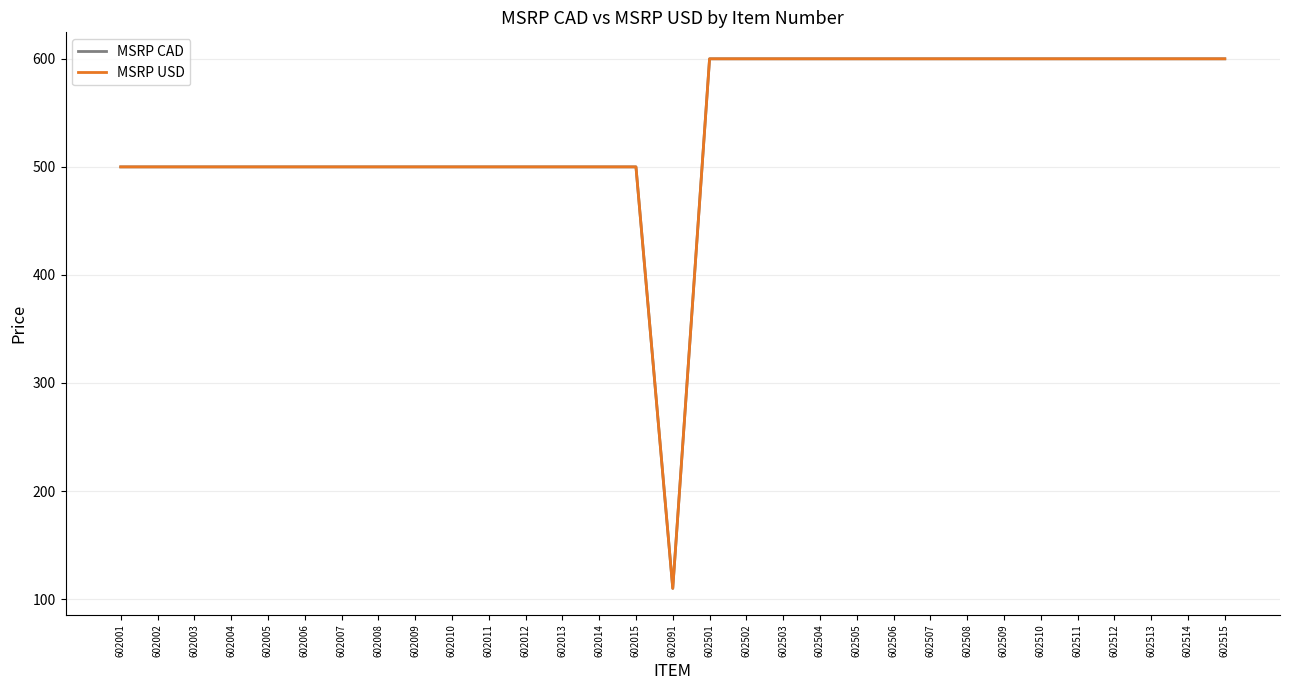

Where is MSRP USD nearest to the value 354?

602001